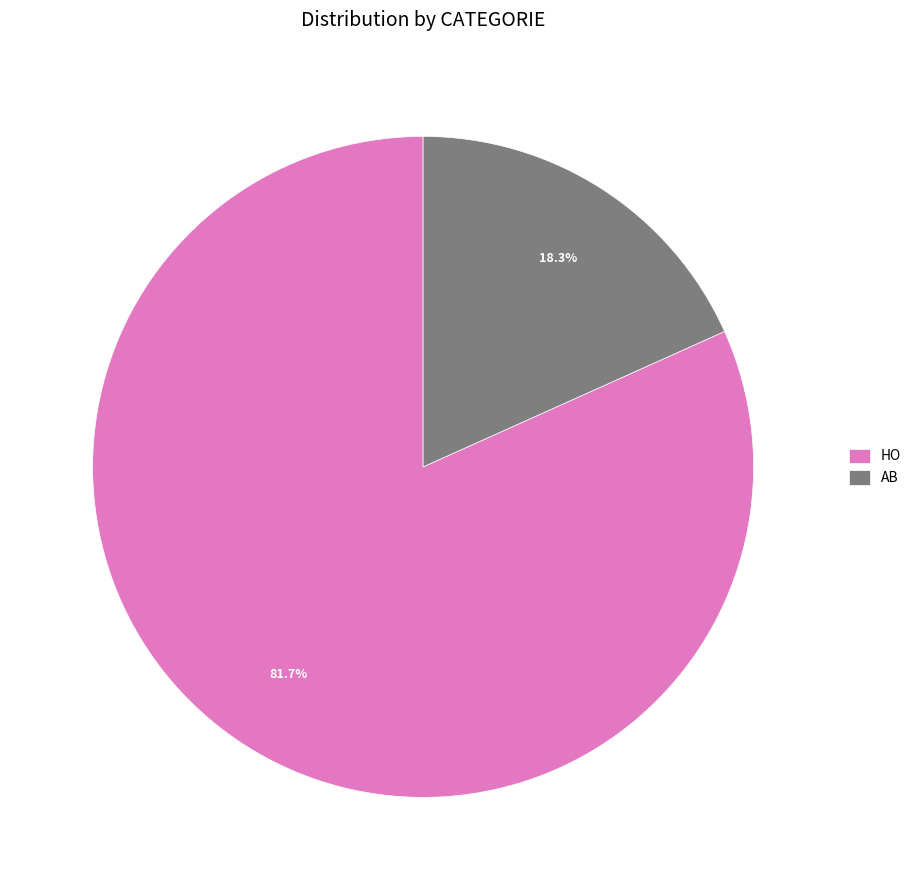

To the nearest percent, what is the difference between the AB and HO slice percentages?

63%